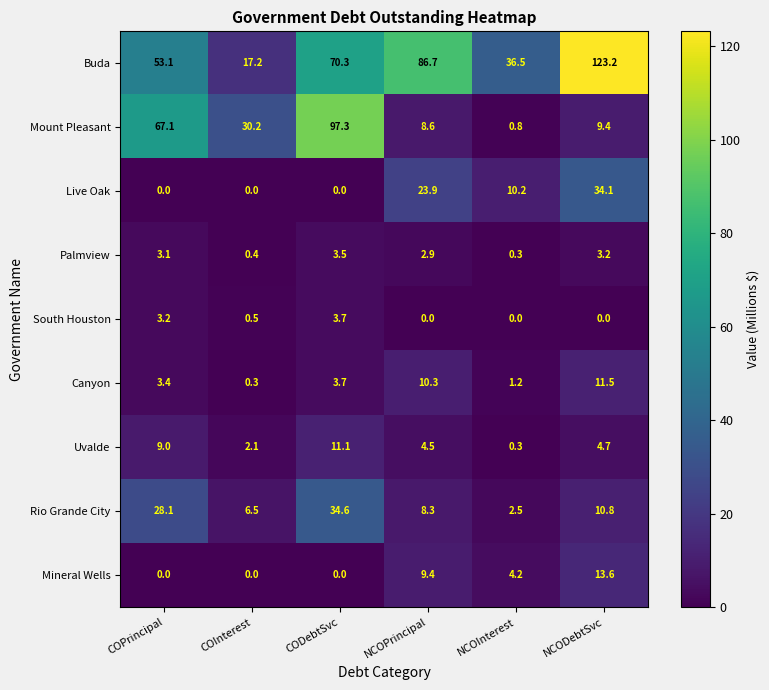

Which category has the highest value across all series?

NCODebtSvc